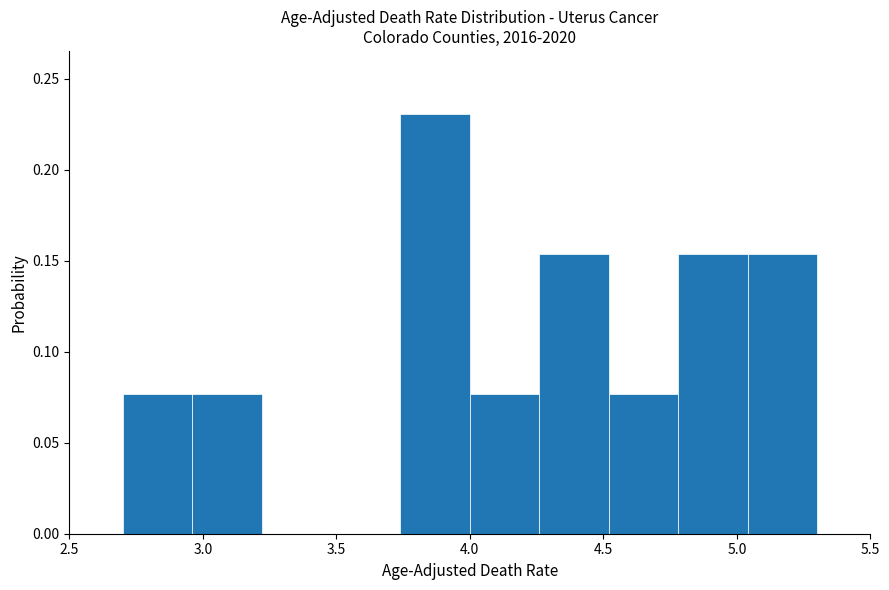

Reading left to right, transcribe this chart: for each bar, give the range it covers on the x-axis and its height. Neither the bar edges nor the heights are printed on the chart, so give them approximately, as read against the axes.

2.70 to 2.96: 0.075
2.96 to 3.22: 0.075
3.22 to 3.48: 0
3.48 to 3.74: 0
3.74 to 4.00: 0.230
4.00 to 4.26: 0.075
4.26 to 4.52: 0.155
4.52 to 4.78: 0.075
4.78 to 5.04: 0.155
5.04 to 5.30: 0.155